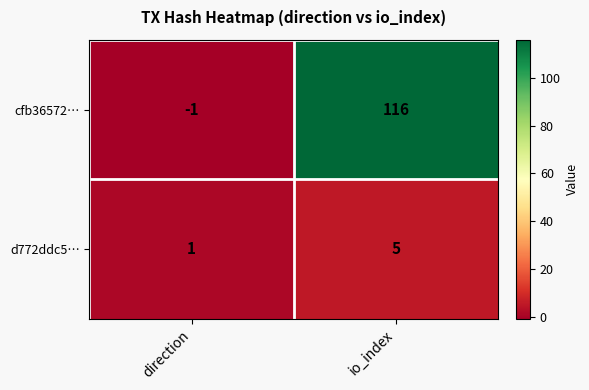

List the series in order of their overall mean, lowest first.

d772ddc5…, cfb36572…